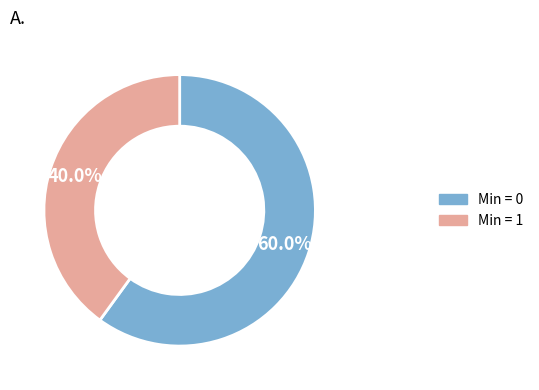

Is there any slice that represents more than half of the pie?

Yes